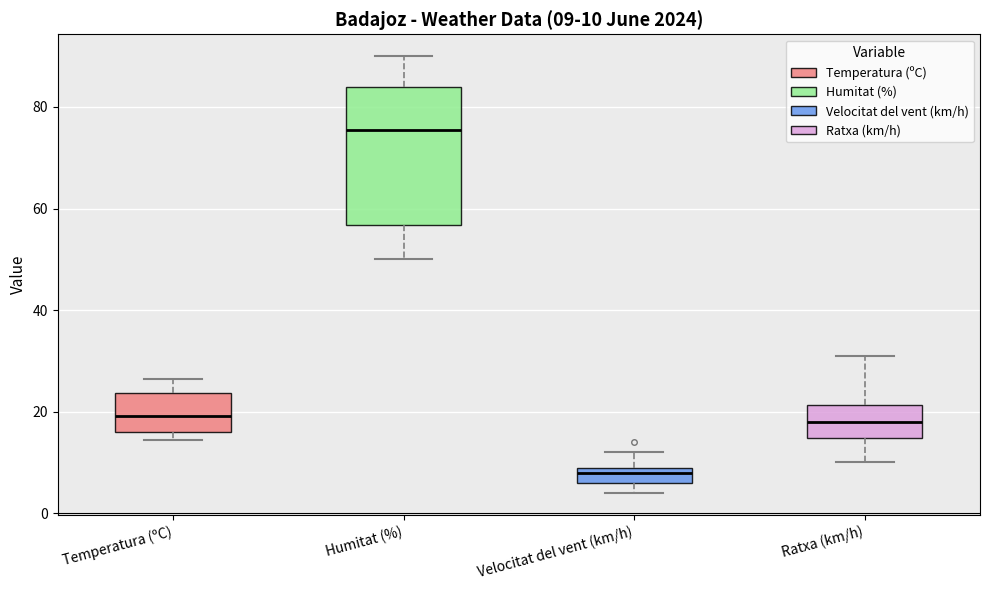

Which box's median line is the highest?

Humitat (%)